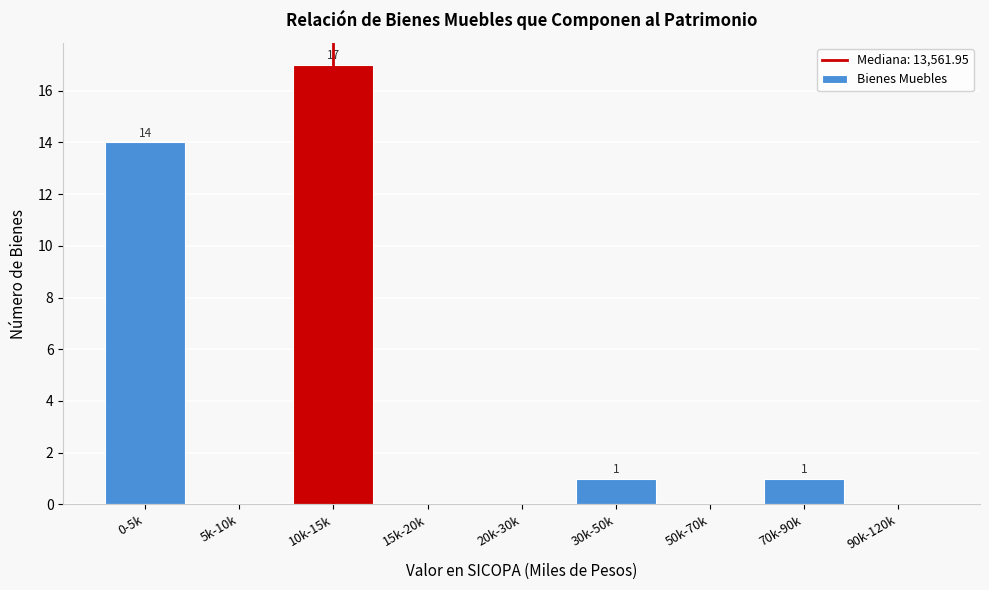

Reading right to left, extract all data points from this chart.

90k-120k=0	70k-90k=1	50k-70k=0	30k-50k=1	20k-30k=0	15k-20k=0	10k-15k=17	5k-10k=0	0-5k=14